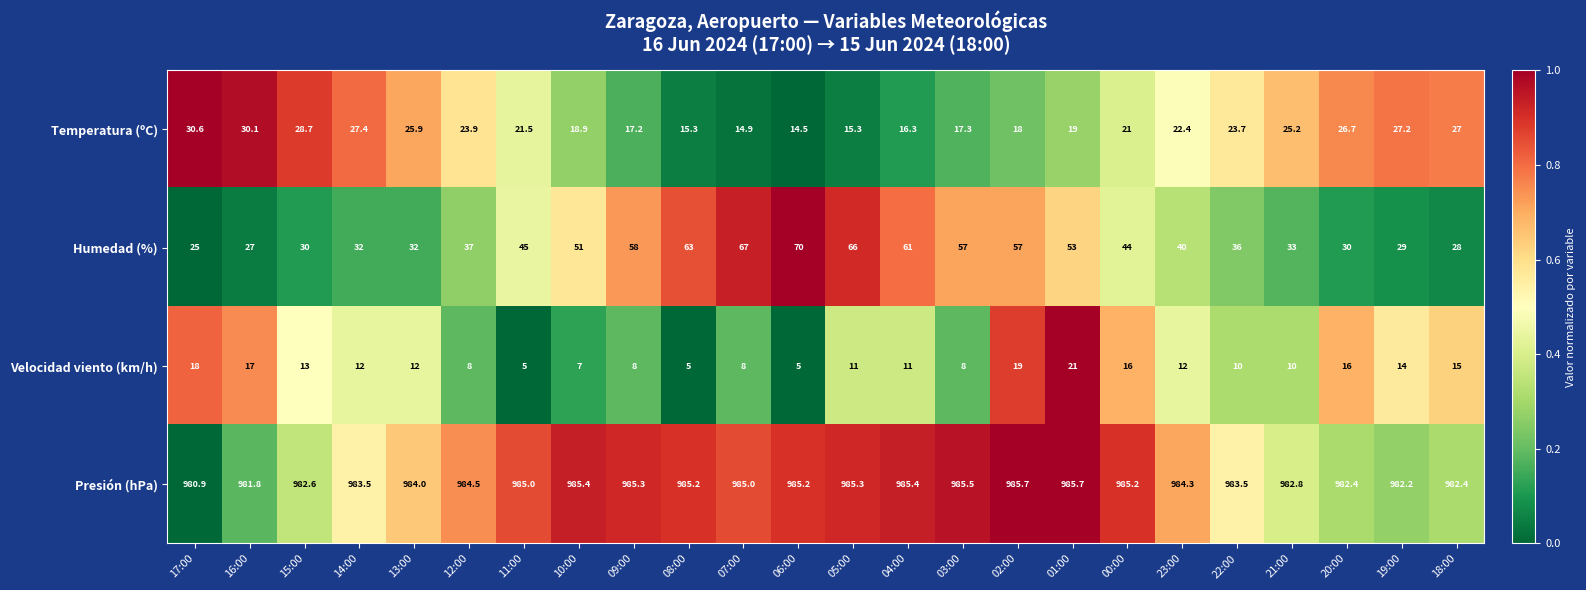

Between 15:00 and 03:00, which series saw the biggest shift?

Humedad (%)